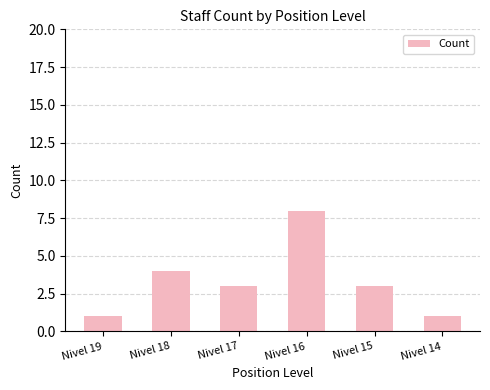

Count the number of data series in this chart.

1